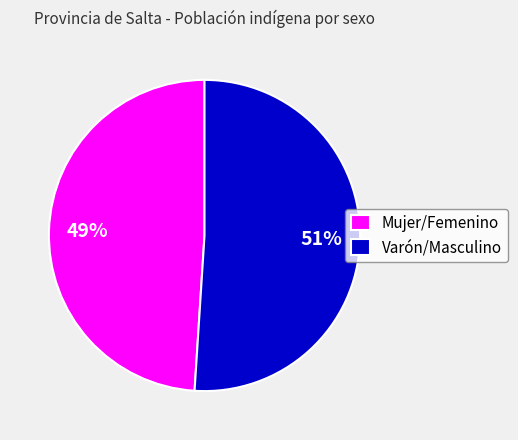

To the nearest percent, what portion does Varón/Masculino represent?

51%